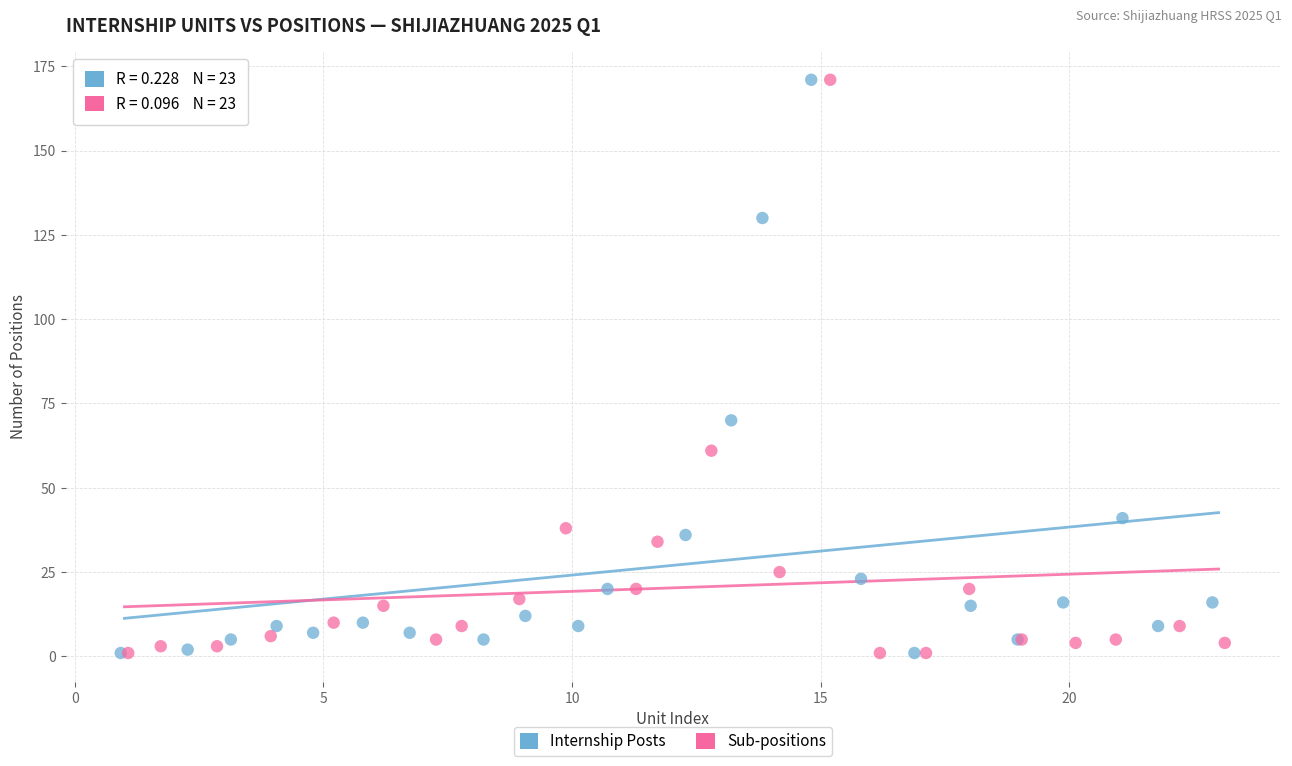

What are all the series names shown in the legend?

Internship Posts, Sub-positions